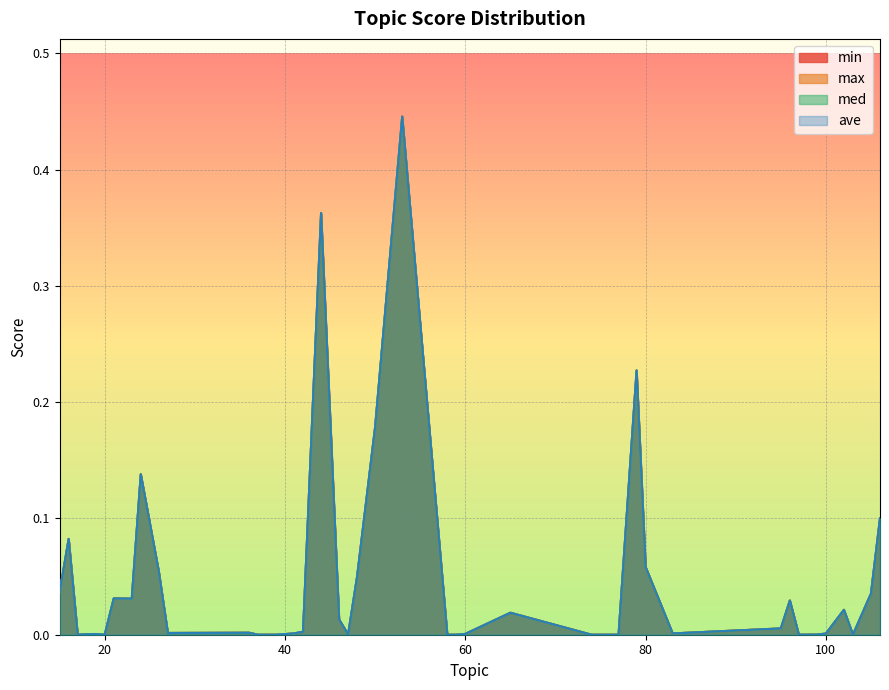

Rank the categories by min value from lowest to highest.

17, 20, 37, 39, 58, 59, 74, 77, 97, 103, 99, 47, 18, 19, 60, 100, 41, 83, 27, 36, 42, 95, 46, 65, 102, 96, 23, 21, 105, 15, 48, 26, 80, 16, 106, 24, 50, 79, 44, 53